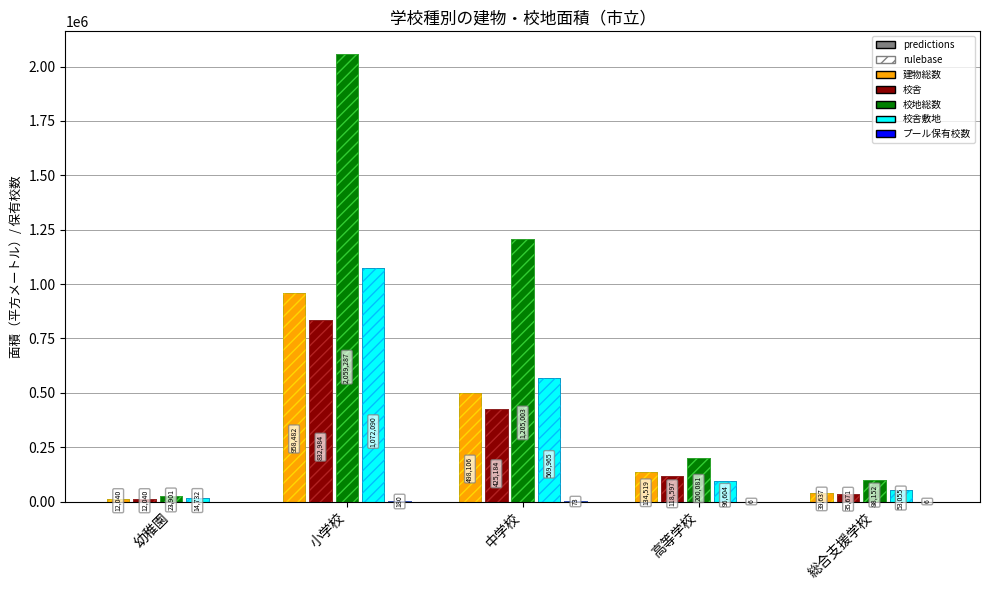

At which label does プール保有校数 first exceed 6?

小学校